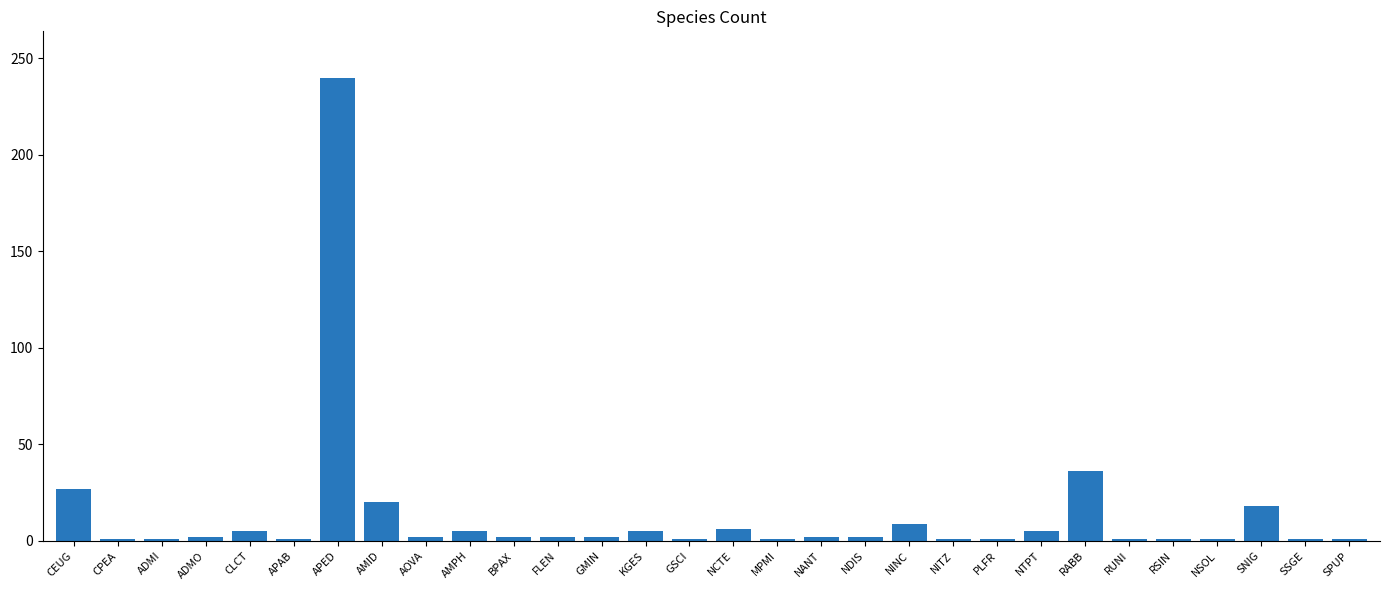

Between NINC and APAB, which is larger?

NINC